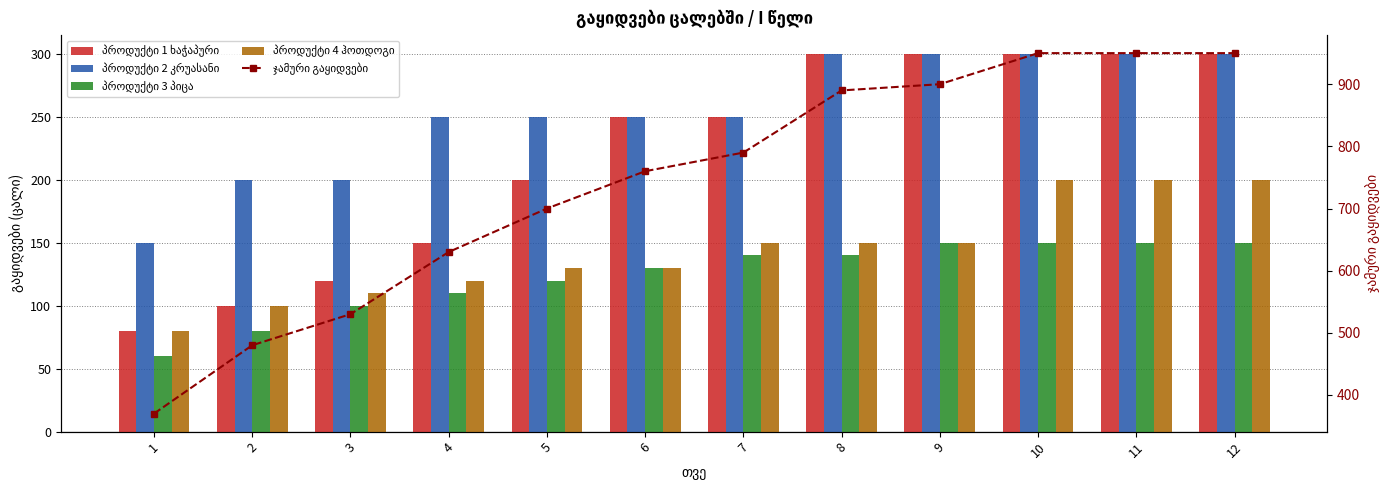

Which series has the widest spread of values?

ჯამური გაყიდვები